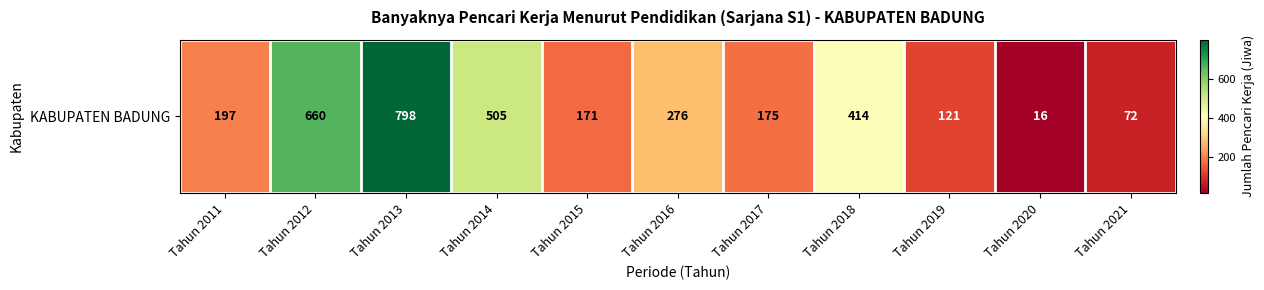

The value at Tahun 2016 is 160. True or false?

False